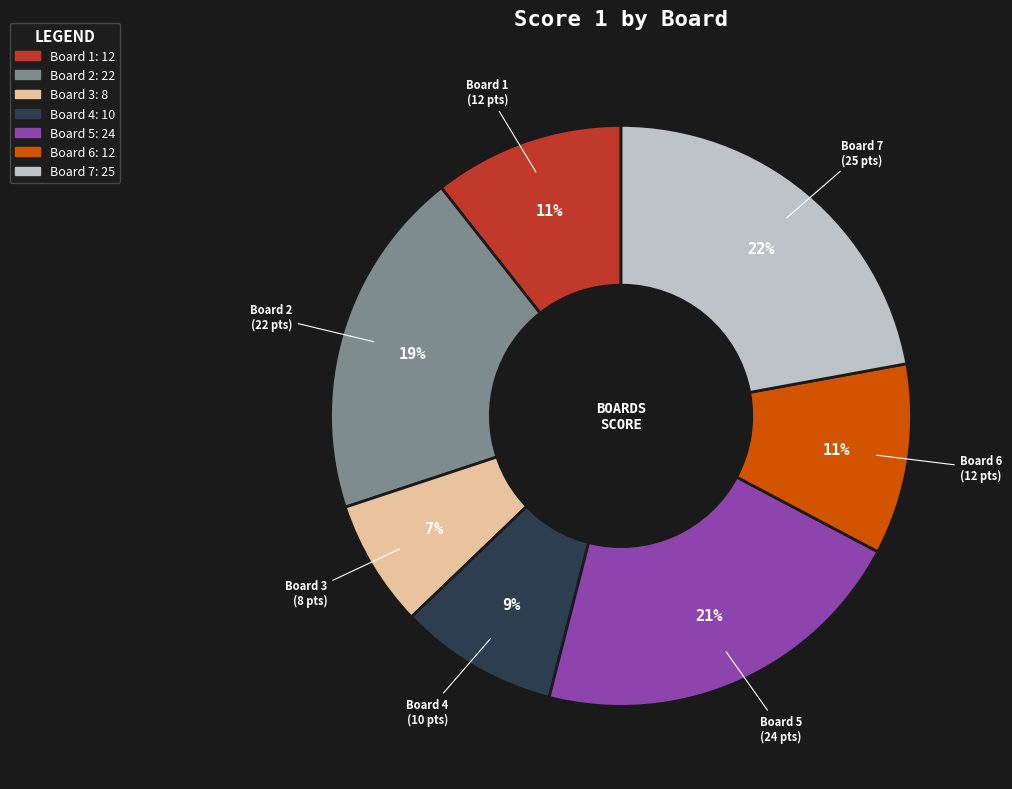

True or false: Board 5 accounts for 12% of the total.

False